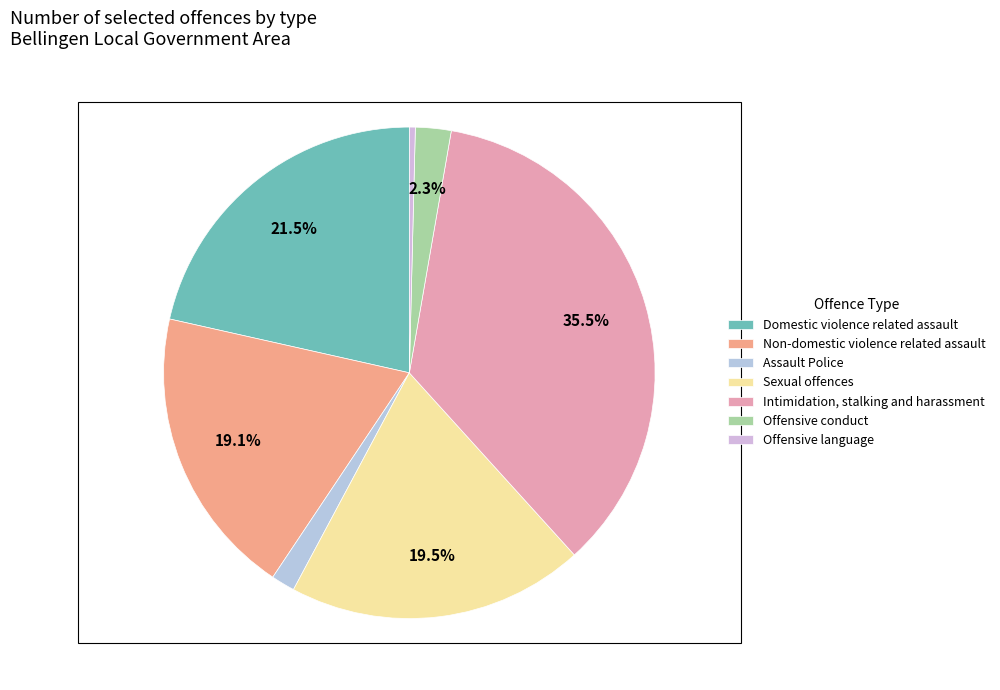

How much of the chart is everything except Intimidation, stalking and harassment?

64.5%